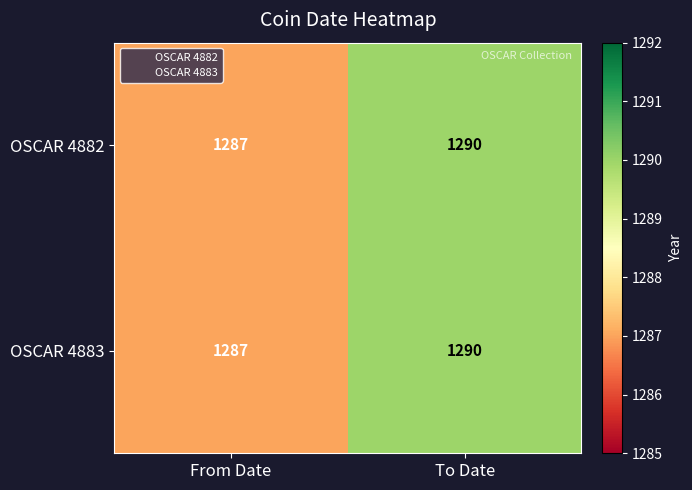

At which category is the sum across all series the highest?

To Date